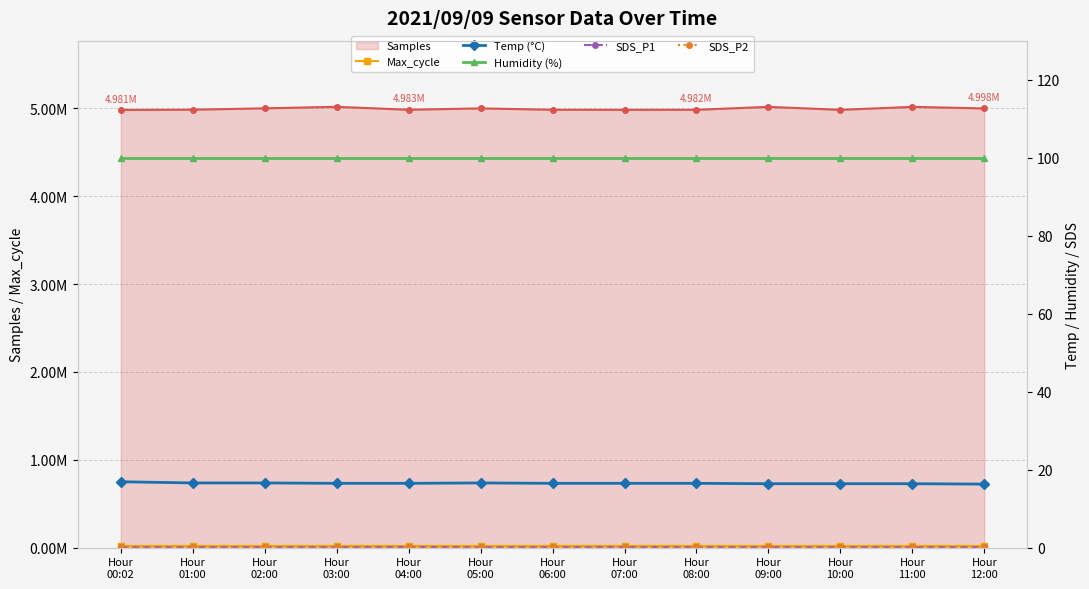

Reading left to right, extract all data points from this chart.

Samples: Hour
00:02=4980825.0	Hour
01:00=4983185.0	Hour
02:00=4999067.0	Hour
03:00=5016349.0	Hour
04:00=4982650.0	Hour
05:00=4998291.0	Hour
06:00=4982469.0	Hour
07:00=4981889.0	Hour
08:00=4982174.0	Hour
09:00=5015738.0	Hour
10:00=4981809.0	Hour
11:00=5015627.0	Hour
12:00=4997910.0
Max_cycle: Hour
00:02=20034.0	Hour
01:00=20030.0	Hour
02:00=20026.0	Hour
03:00=20088.0	Hour
04:00=20022.0	Hour
05:00=20032.0	Hour
06:00=20022.0	Hour
07:00=20076.0	Hour
08:00=20113.0	Hour
09:00=20030.0	Hour
10:00=20026.0	Hour
11:00=20022.0	Hour
12:00=20022.0
Temp (°C): Hour
00:02=16.9	Hour
01:00=16.6	Hour
02:00=16.6	Hour
03:00=16.5	Hour
04:00=16.5	Hour
05:00=16.6	Hour
06:00=16.5	Hour
07:00=16.5	Hour
08:00=16.5	Hour
09:00=16.4	Hour
10:00=16.4	Hour
11:00=16.4	Hour
12:00=16.3
Humidity (%): Hour
00:02=99.9	Hour
01:00=99.9	Hour
02:00=99.9	Hour
03:00=99.9	Hour
04:00=99.9	Hour
05:00=99.9	Hour
06:00=99.9	Hour
07:00=99.9	Hour
08:00=99.9	Hour
09:00=99.9	Hour
10:00=99.9	Hour
11:00=99.9	Hour
12:00=99.9
SDS_P1: Hour
00:02=0.1	Hour
01:00=0.1	Hour
02:00=0.1	Hour
03:00=0.1	Hour
04:00=0.2	Hour
05:00=0.1	Hour
06:00=0.1	Hour
07:00=0.1	Hour
08:00=0.1	Hour
09:00=0.1	Hour
10:00=0.1	Hour
11:00=0.1	Hour
12:00=0.1
SDS_P2: Hour
00:02=0.1	Hour
01:00=0.1	Hour
02:00=0.1	Hour
03:00=0.1	Hour
04:00=0.2	Hour
05:00=0.1	Hour
06:00=0.1	Hour
07:00=0.1	Hour
08:00=0.1	Hour
09:00=0.1	Hour
10:00=0.1	Hour
11:00=0.1	Hour
12:00=0.1